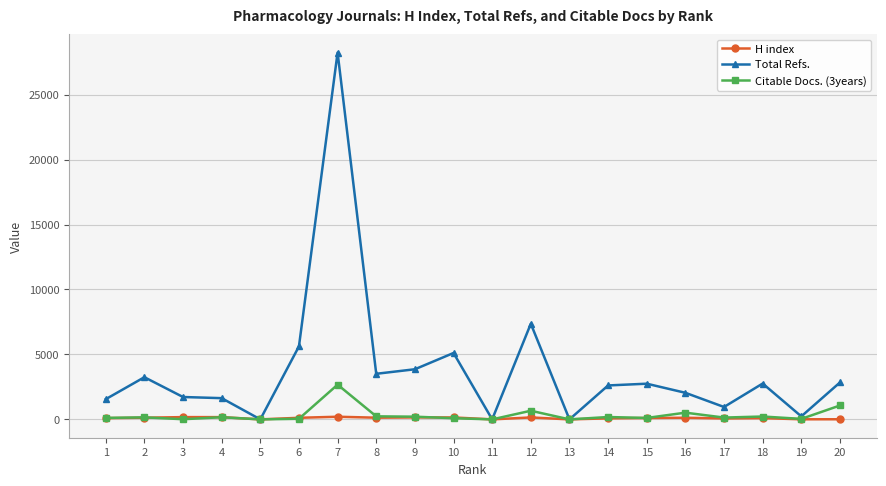

Between 11 and 20, which series saw the biggest shift?

Total Refs.